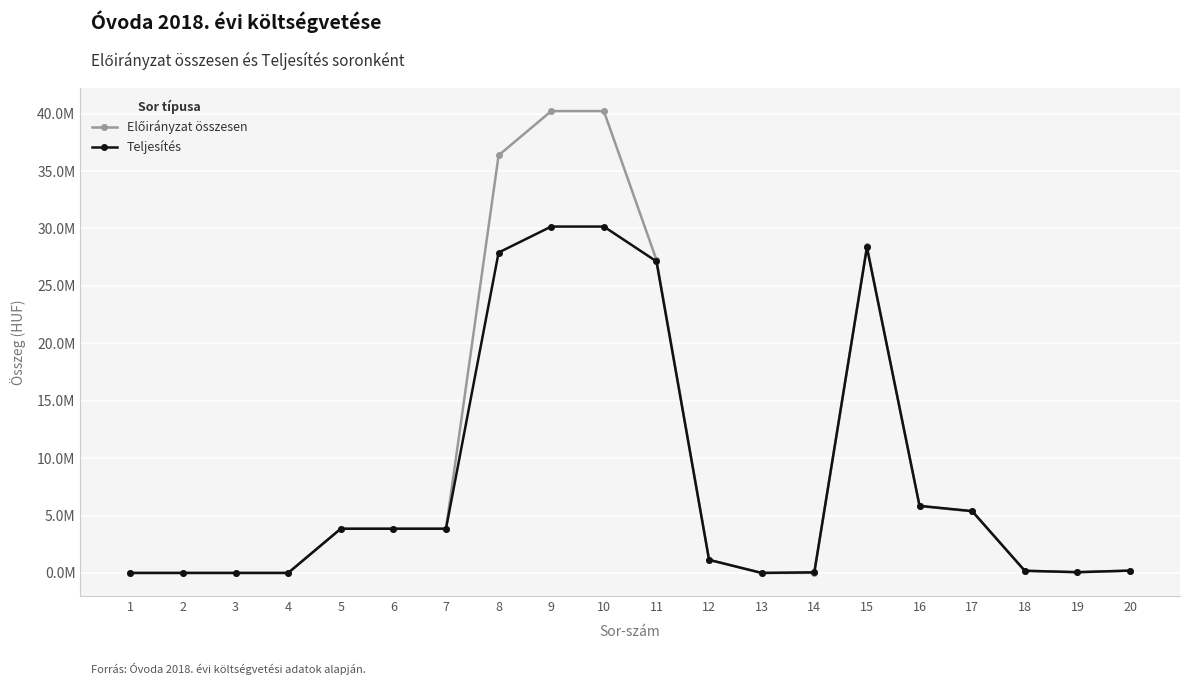

Does the chart have visible grid lines?

Yes